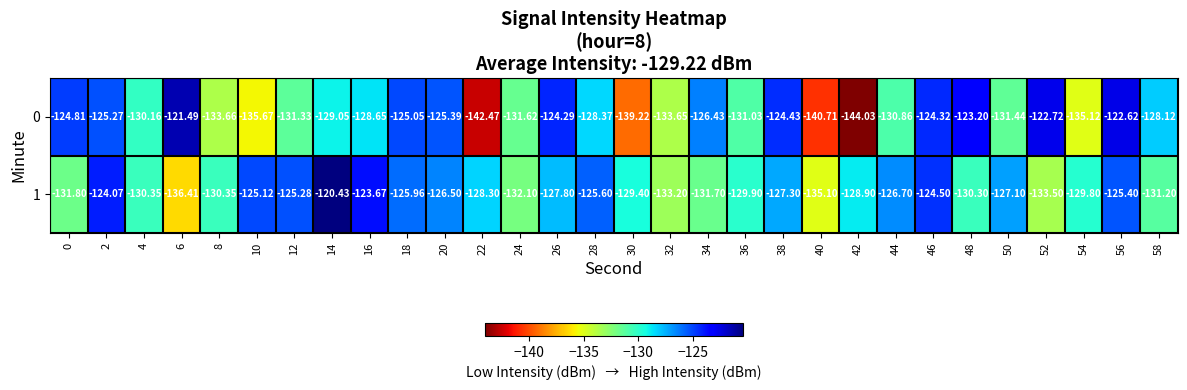

Is the value of 0 at 10 greater than the value of 1 at 10?

No